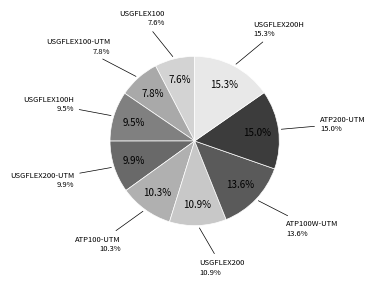

Between USGFLEX100H and ATP100-UTM, which is larger?

ATP100-UTM